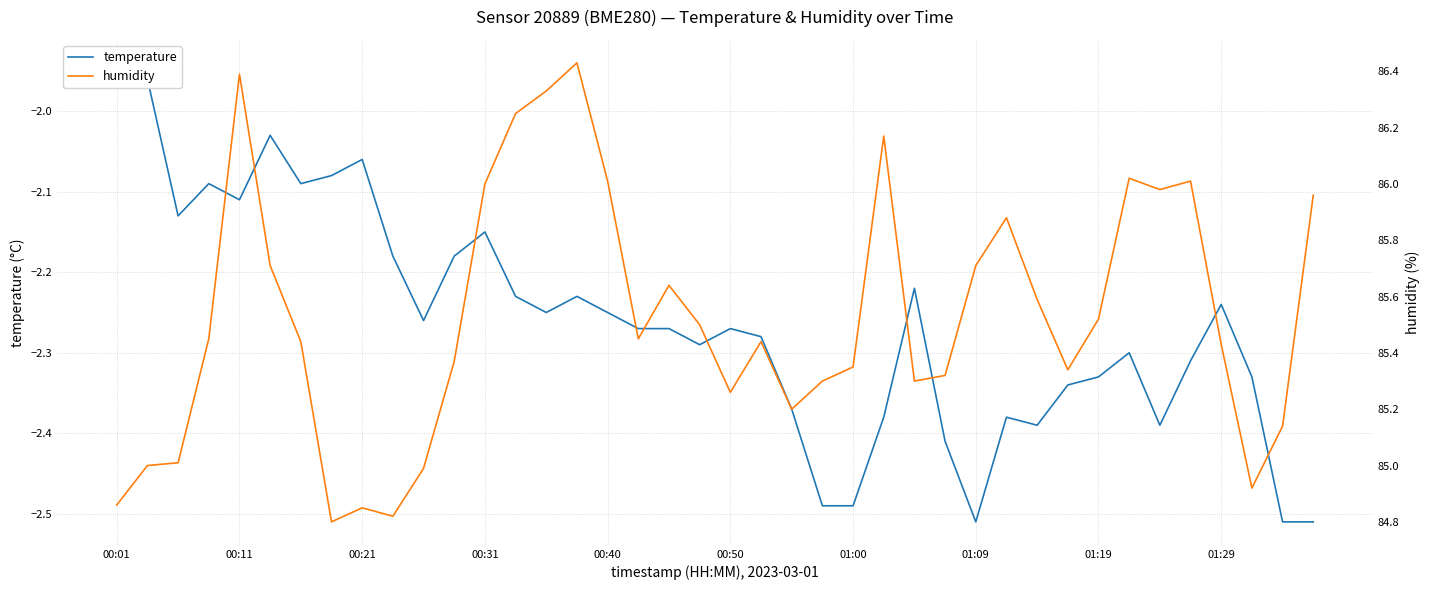

Does the chart have visible grid lines?

Yes